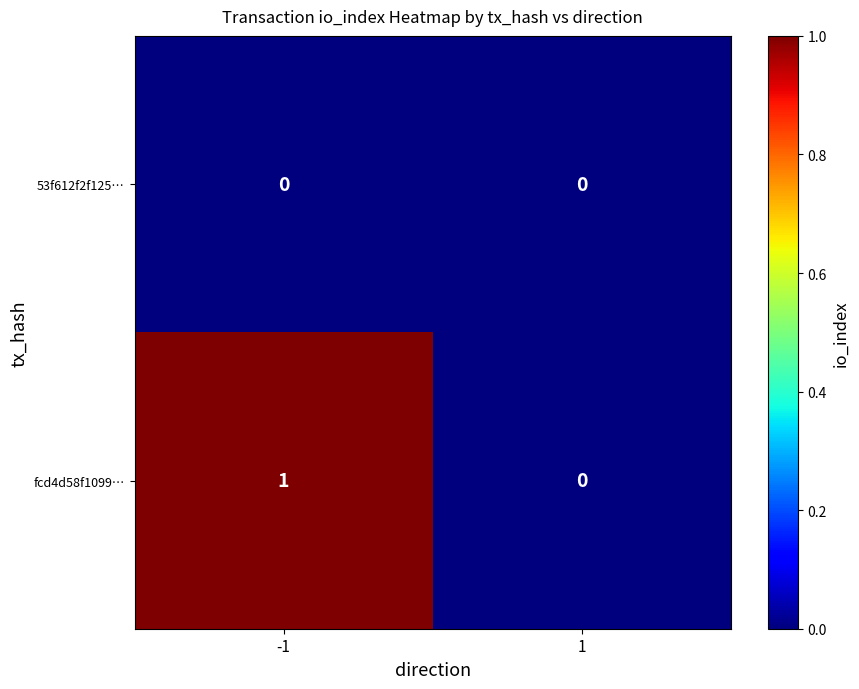

Which series has the widest spread of values?

fcd4d58f1099…